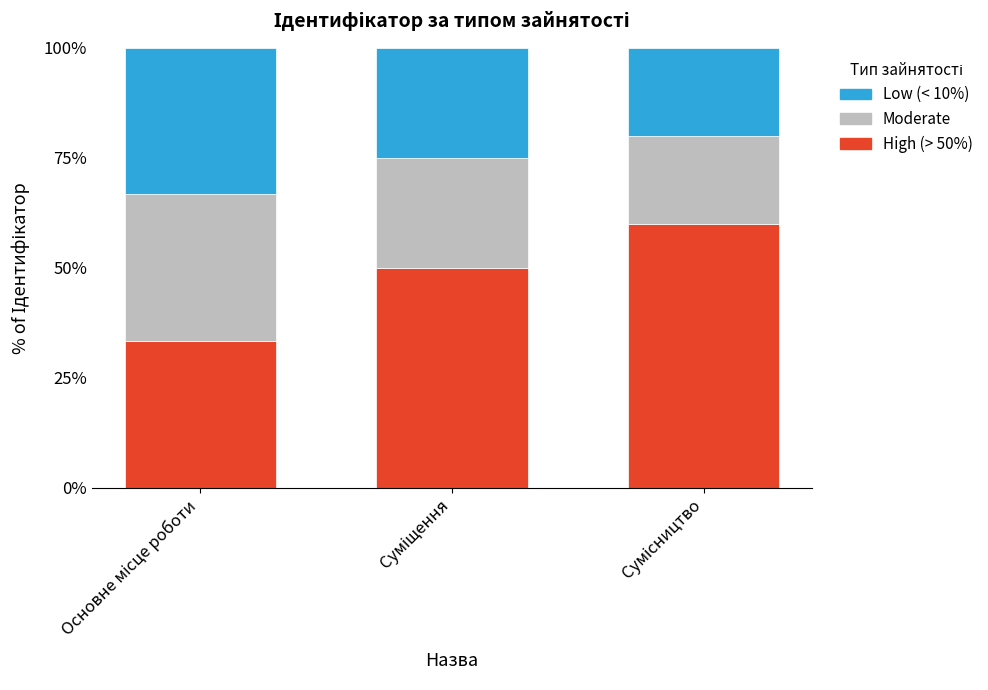

What are all the series names shown in the legend?

Low (< 10%), Moderate, High (> 50%)